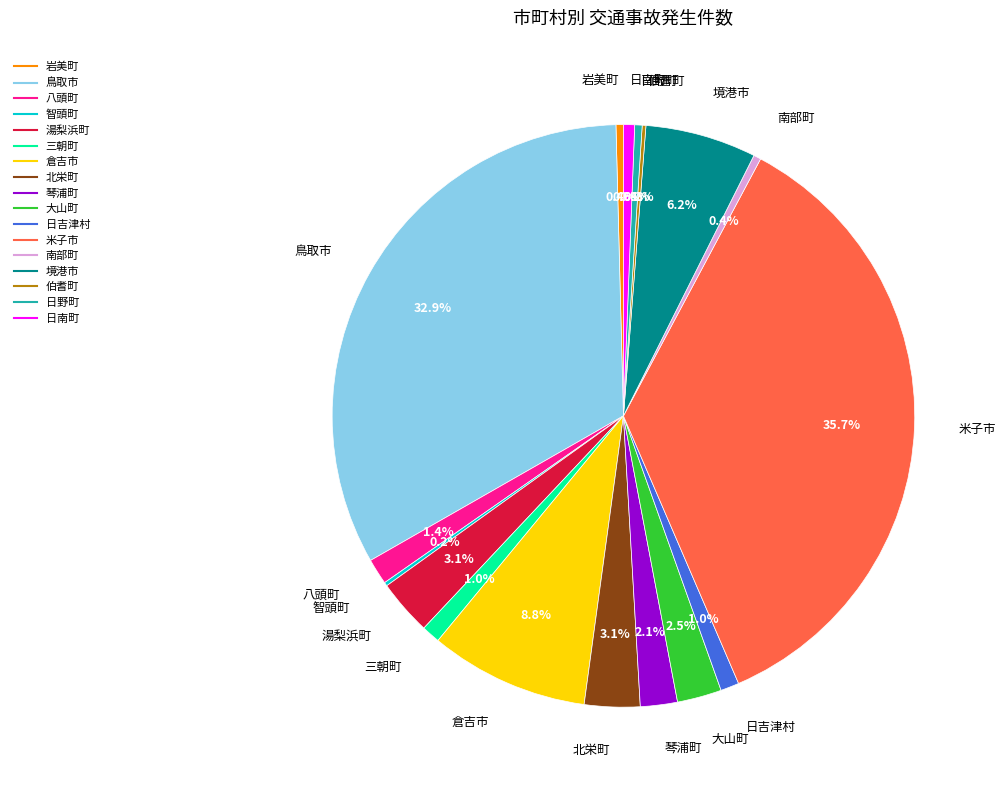

Which has a higher value, 北栄町 or 日吉津村?

北栄町